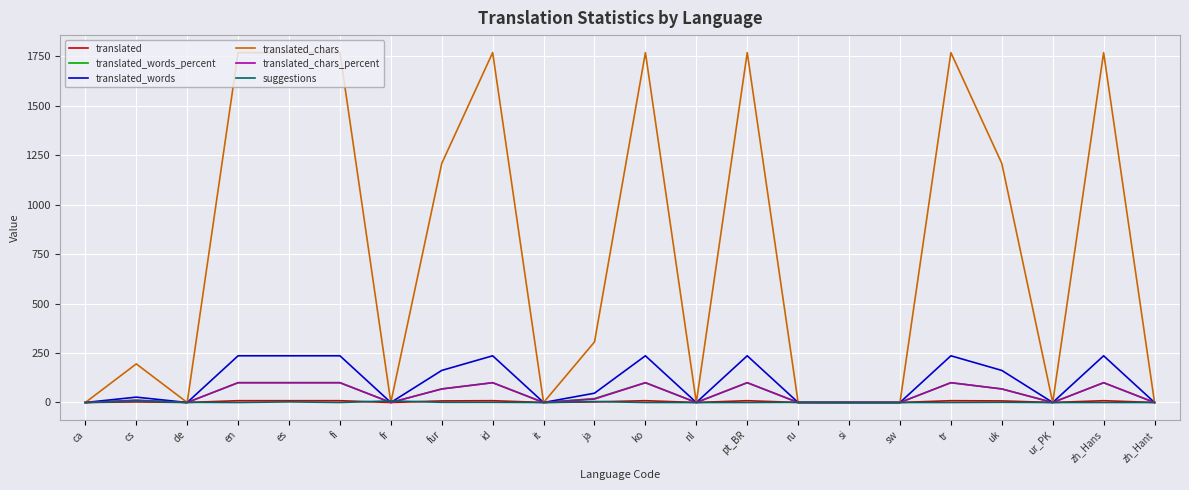

What are all the series names shown in the legend?

translated, translated_words_percent, translated_words, translated_chars, translated_chars_percent, suggestions